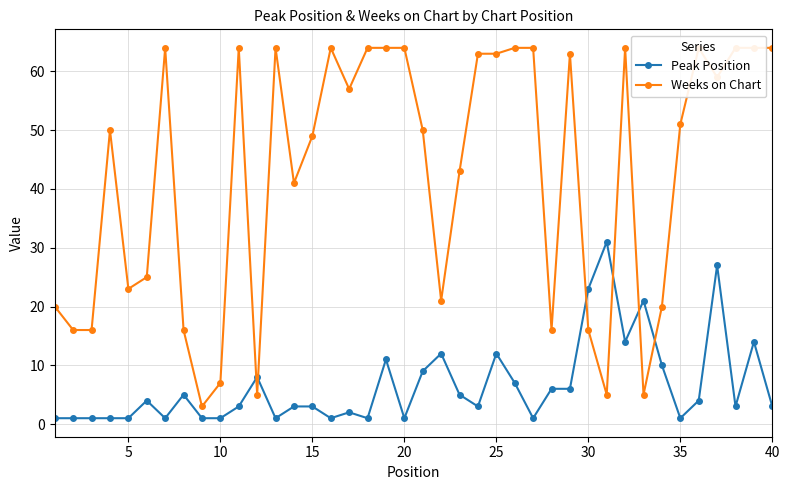

Reading left to right, what are all the values shown in this chart?

Peak Position: 1	1	1	1	1	4	1	5	1	1	3	8	1	3	3	1	2	1	11	1	9	12	5	3	12	7	1	6	6	23	31	14	21	10	1	4	27	3	14	3
Weeks on Chart: 20	16	16	50	23	25	64	16	3	7	64	5	64	41	49	64	57	64	64	64	50	21	43	63	63	64	64	16	63	16	5	64	5	20	51	64	59	64	64	64